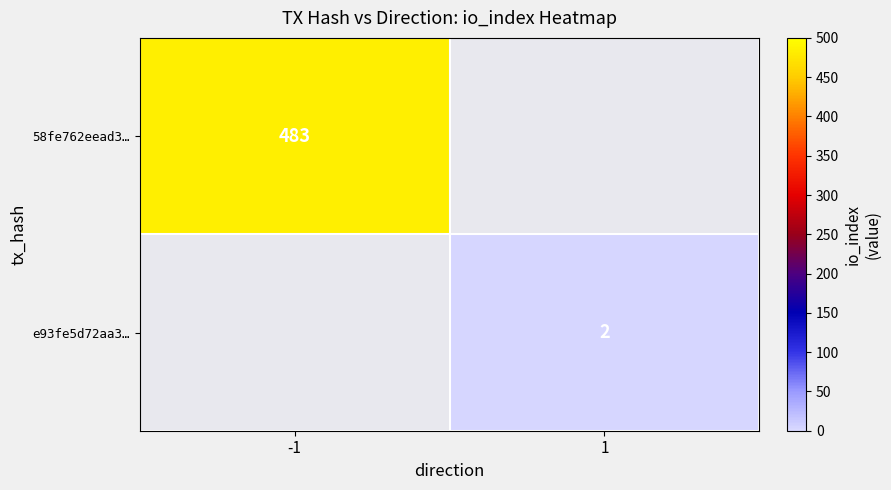

Where is 58fe762eead3… nearest to the value 483?

-1